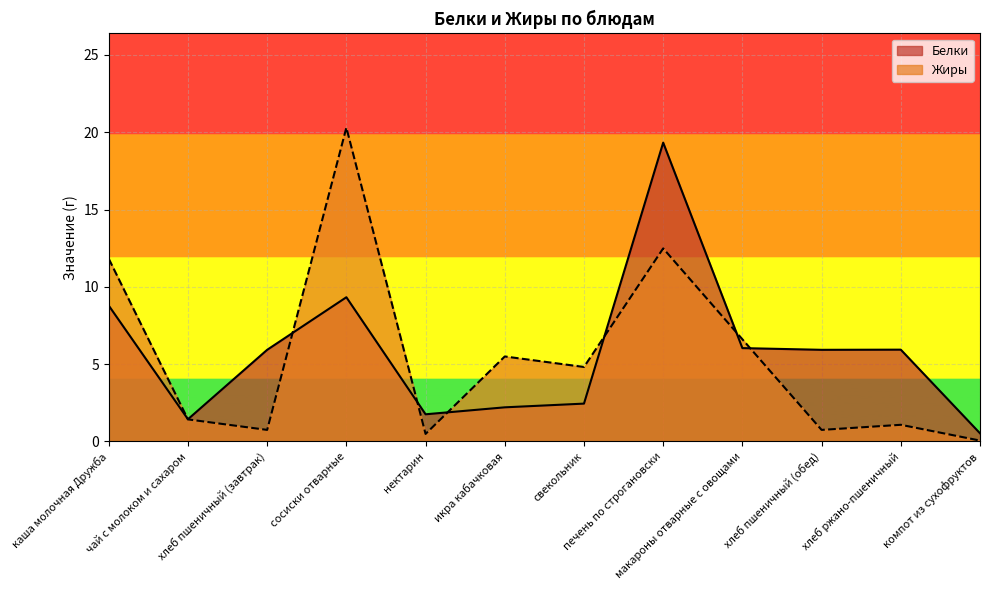

How many lines are shown in the chart?

2